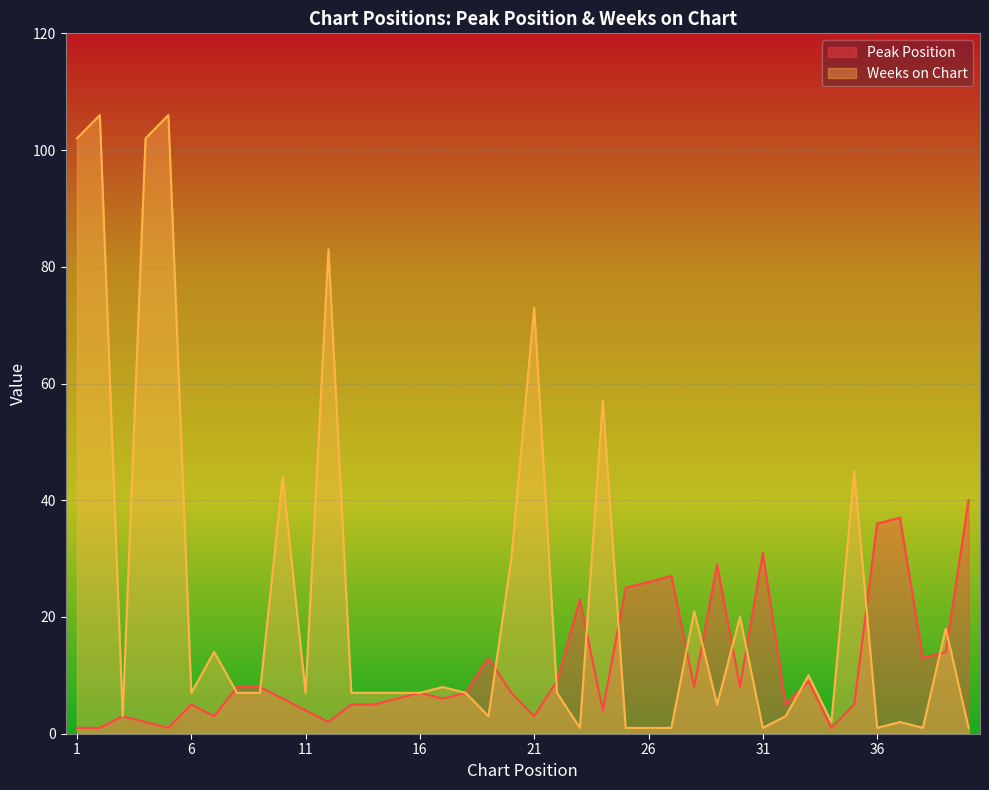

Is the value of Weeks on Chart at 6 greater than the value of Peak Position at 3?

Yes